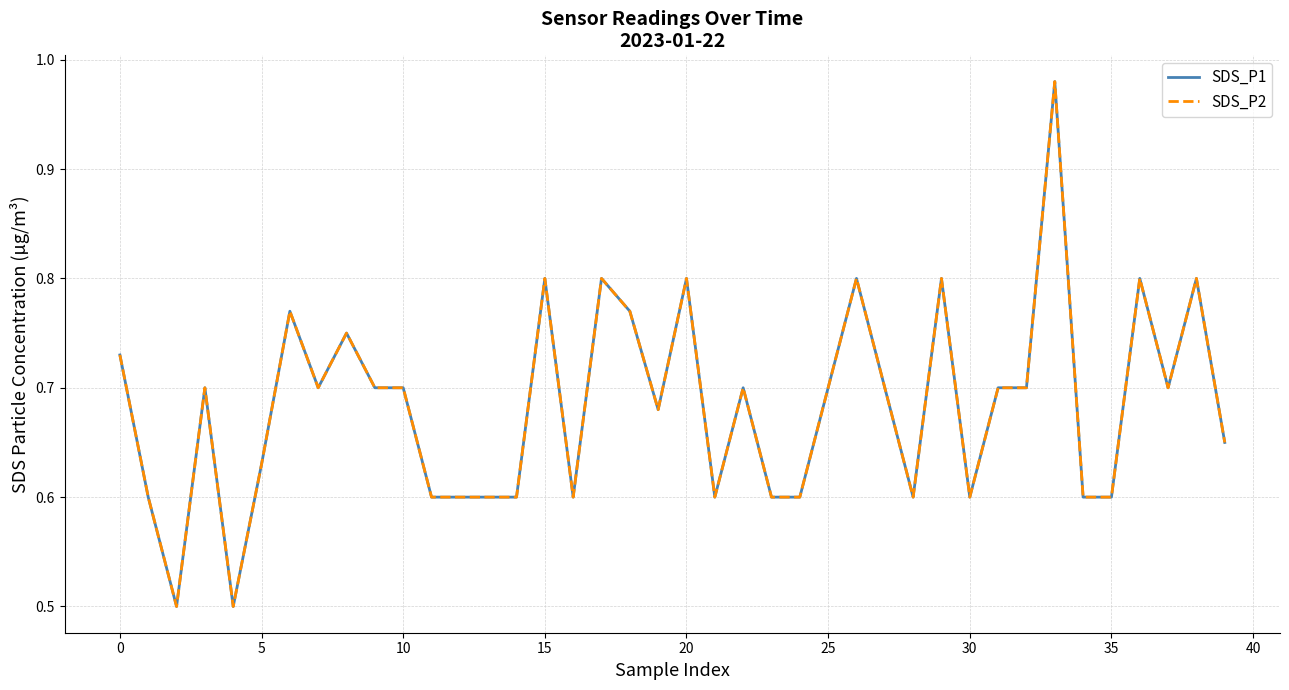

Is this an area chart (filled region under the line)?

No